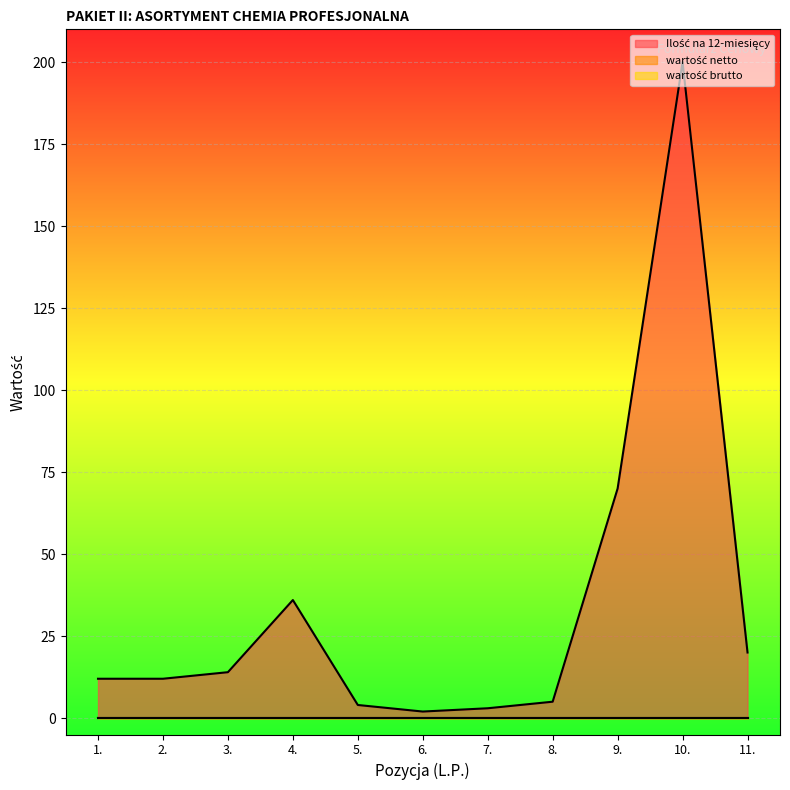

True or false: Ilość na 12-miesięcy has more than 0 interior local peaks.

True